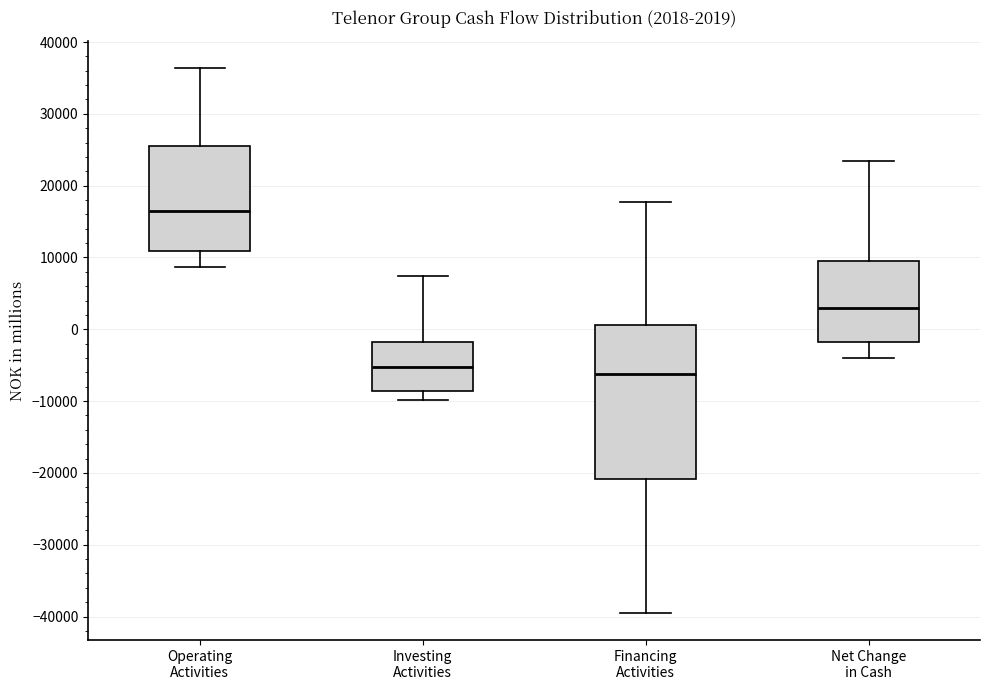

Which box is the tallest, from its lower edge to its upper edge?

Financing Activities